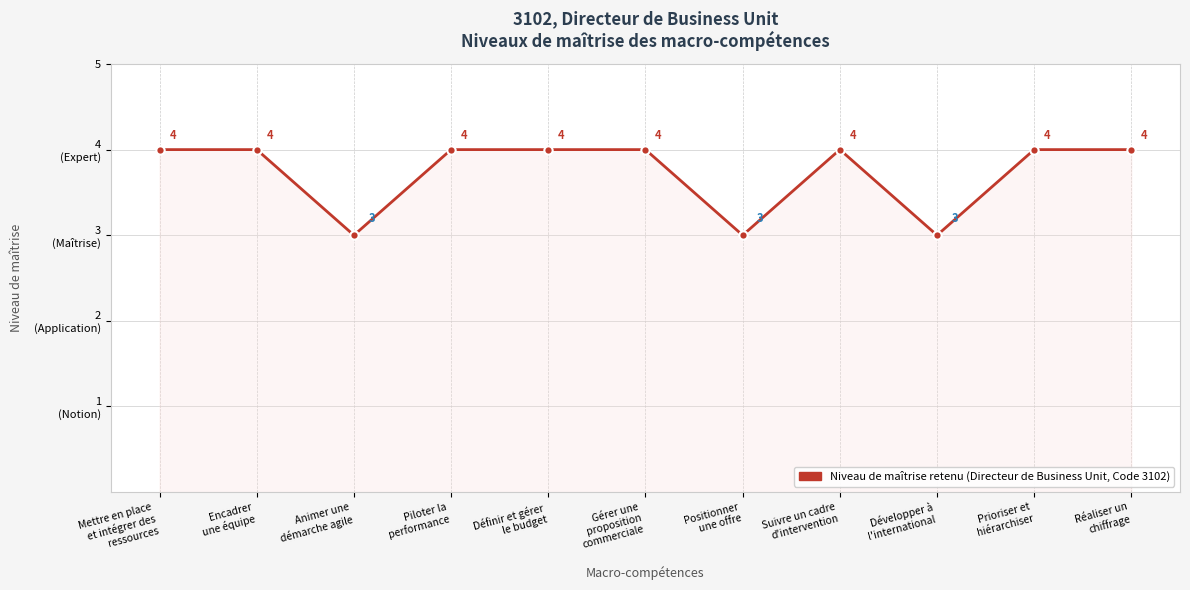

At which category does the data reach its first local valley?

Animer une
démarche agile